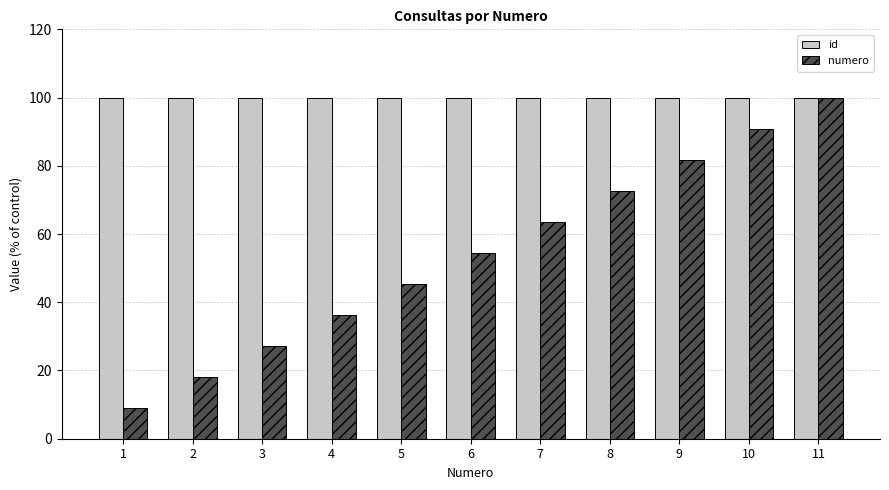

Is it true that id equals 99.9 at 1?

True